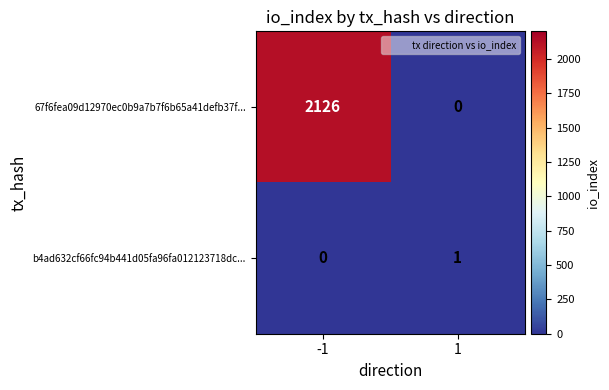

Rank the series by their average value, from lowest to highest.

b4ad632cf66fc94b441d05fa96fa012123718dc..., 67f6fea09d12970ec0b9a7b7f6b65a41defb37f...